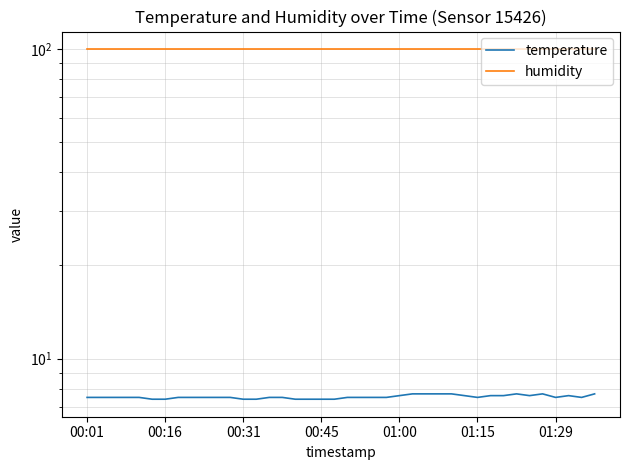

What is the sum of the temperature values at 37 and 8?

15.1